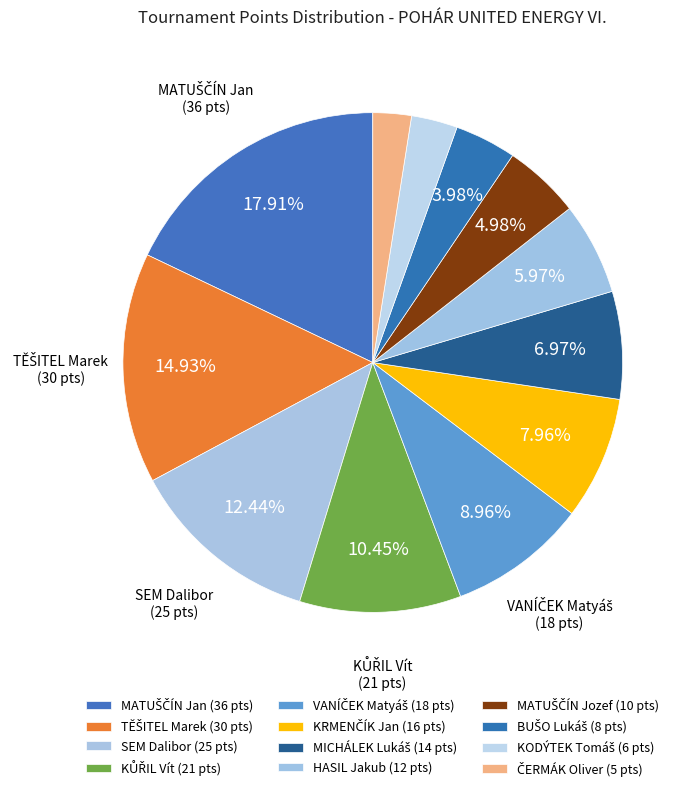

Does VANÍČEK Matyáš account for over 50% of the chart?

No